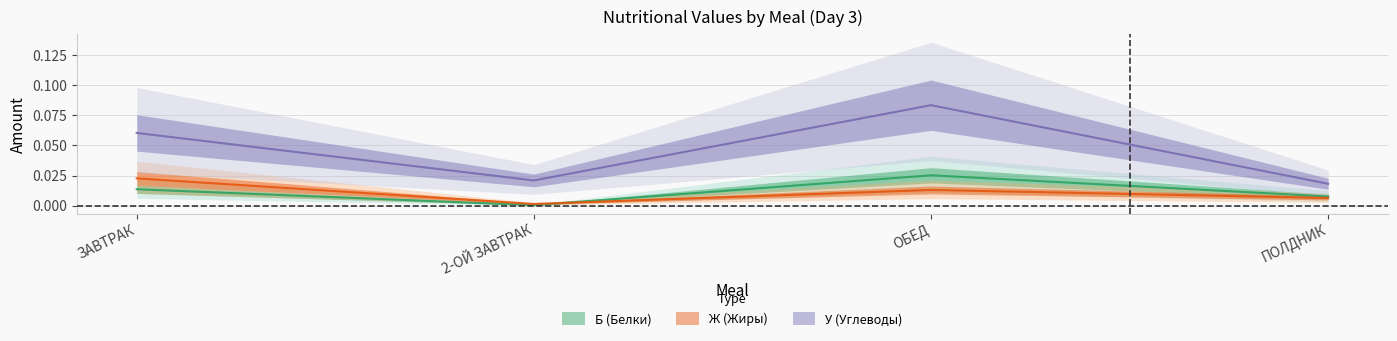

At how many categories does at least one series exceed 0?

4